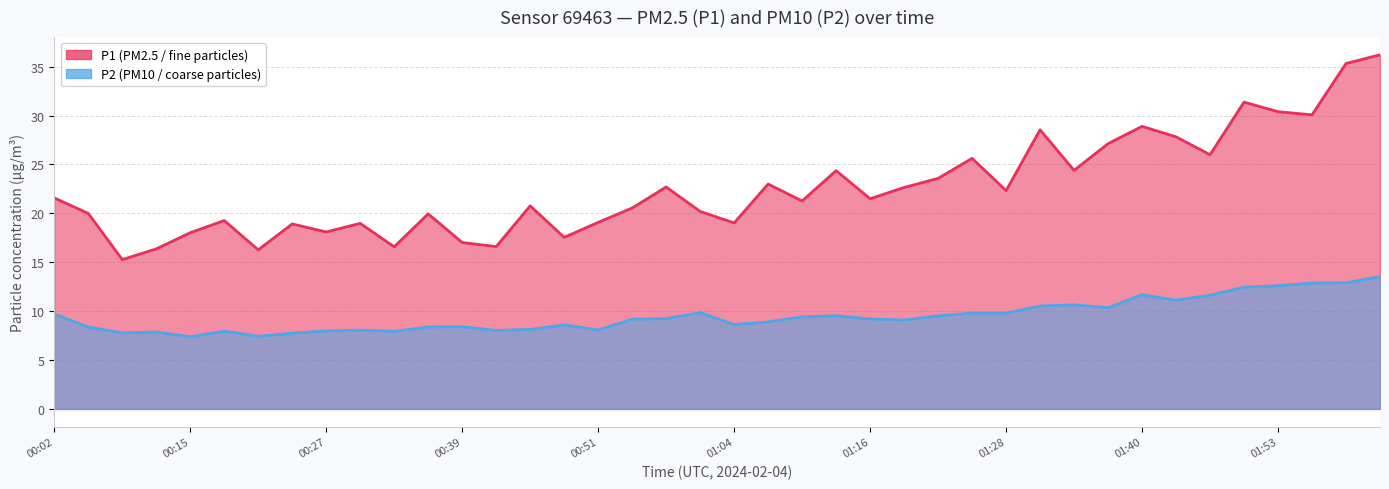

At which category does P1 reach its first local valley?

00:08